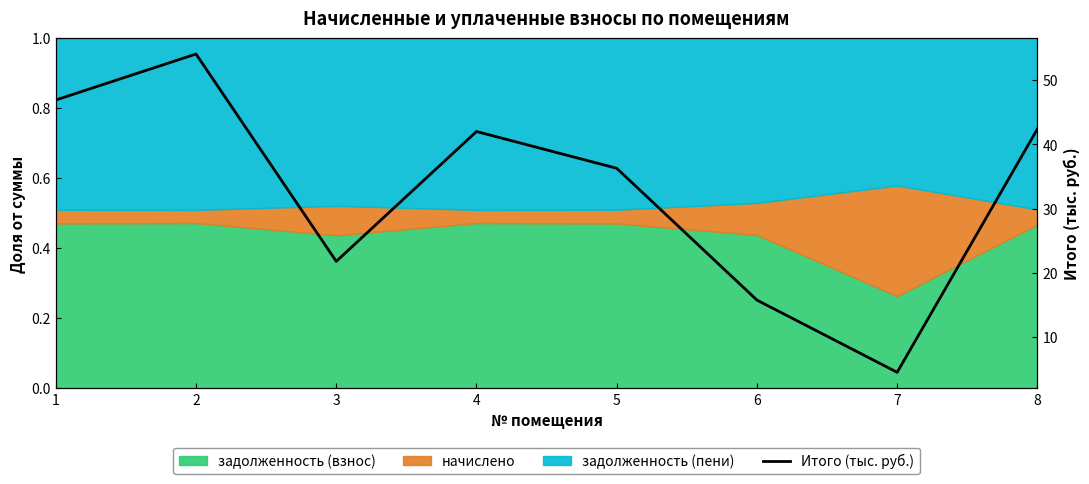

What is the difference between the maximum and minimum values?

49.5